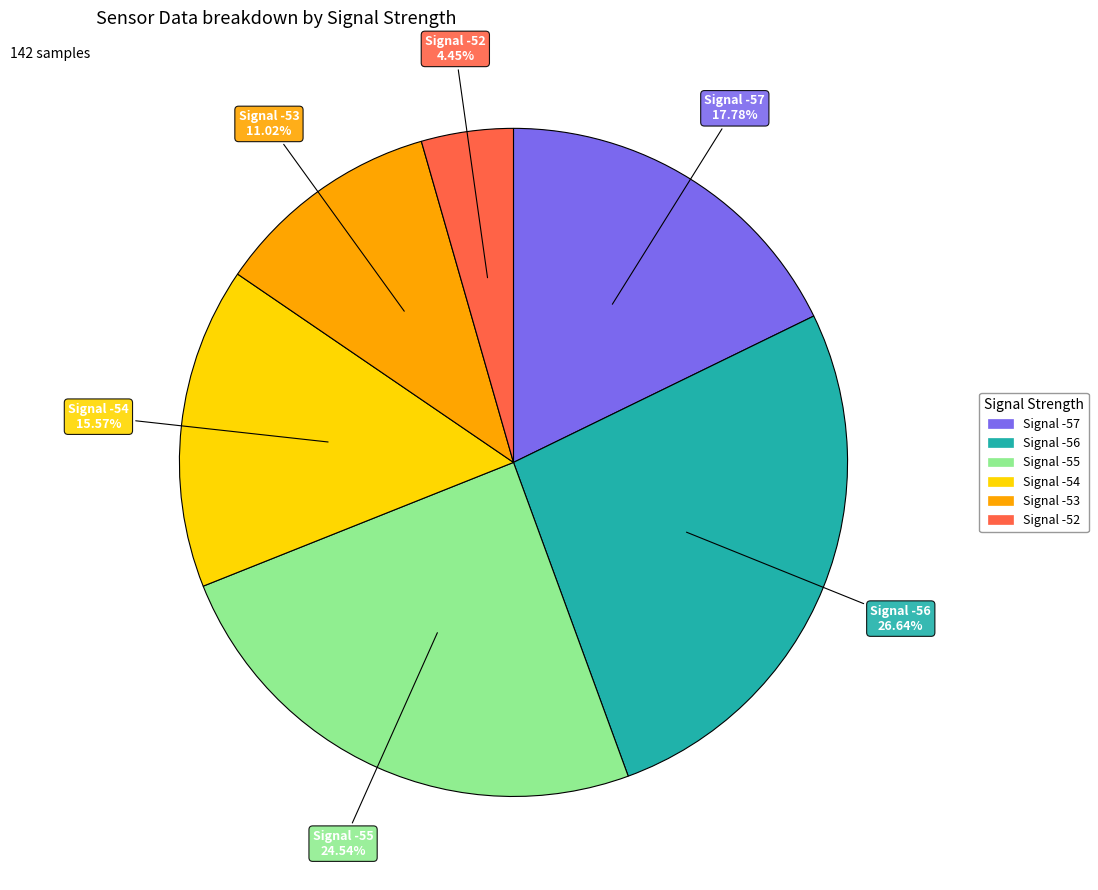

Is there a majority slice in this chart?

No